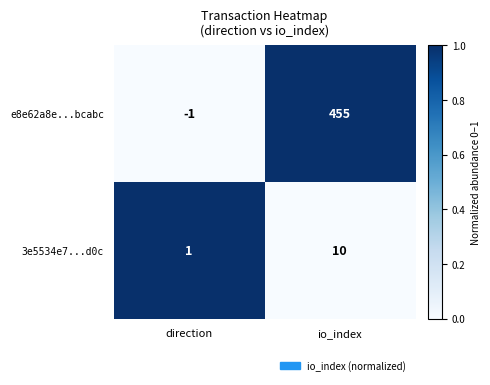

Between direction and io_index, which series saw the biggest shift?

e8e62a8e...bcabc